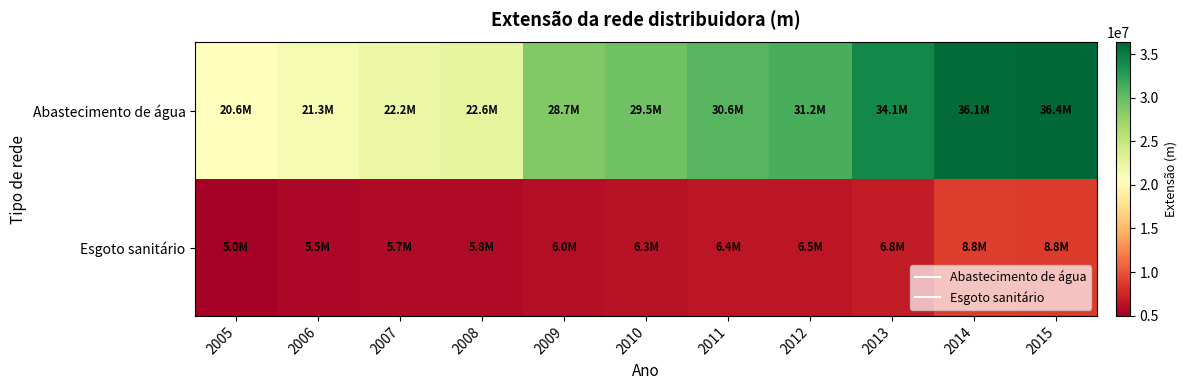

Which label corresponds to the largest value in the chart?

2015